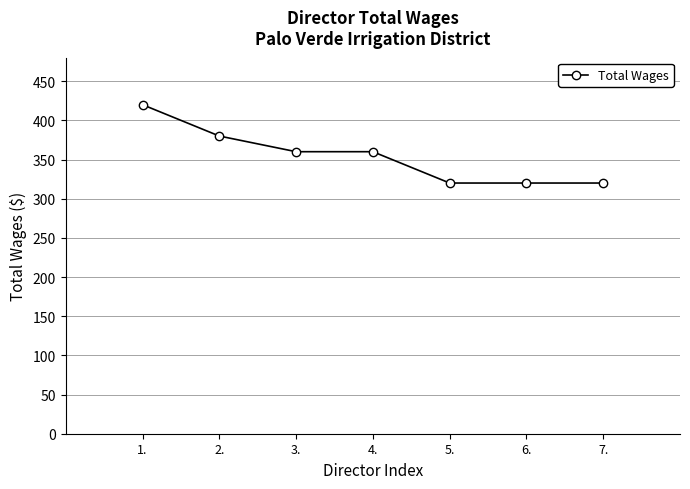

How many categories are shown in the chart?

7